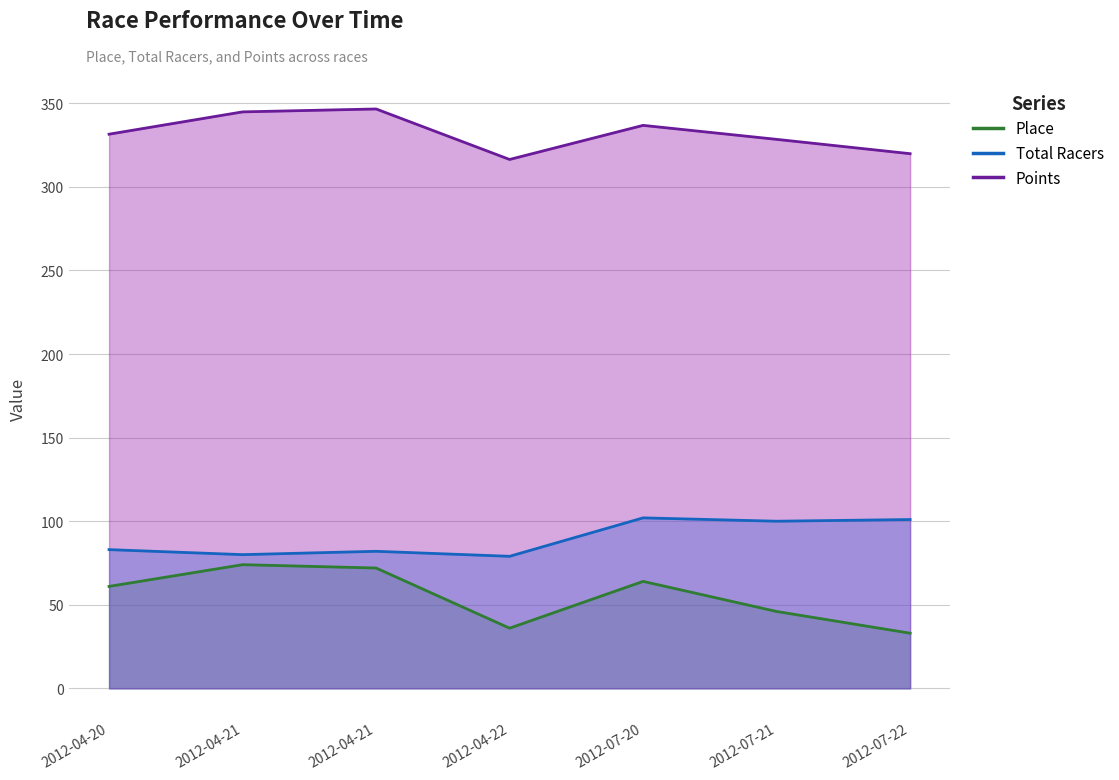

How many series are shown in this chart?

3